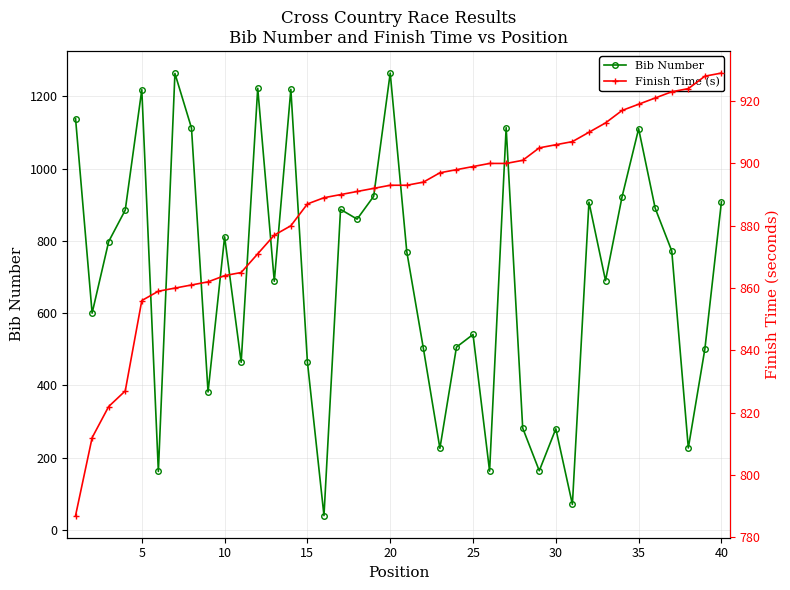

How many intersections are there between Finish Time (s) and Bib Number?

15